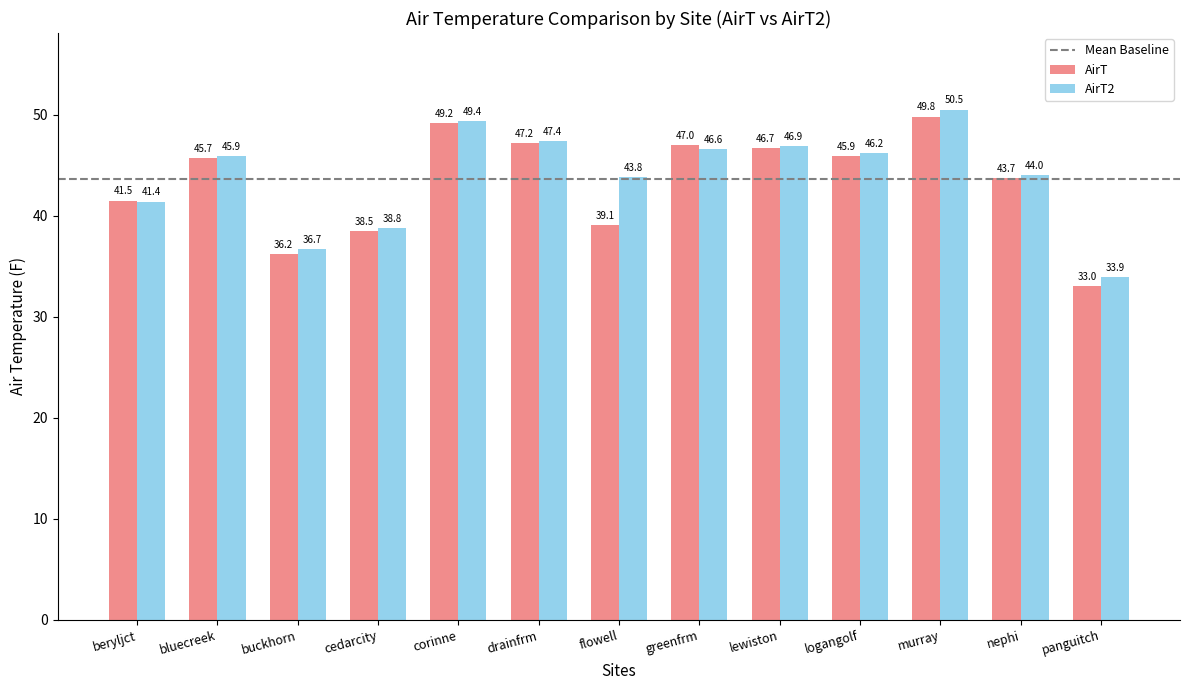

Rank the series by their maximum value, from highest to lowest.

AirT2, AirT